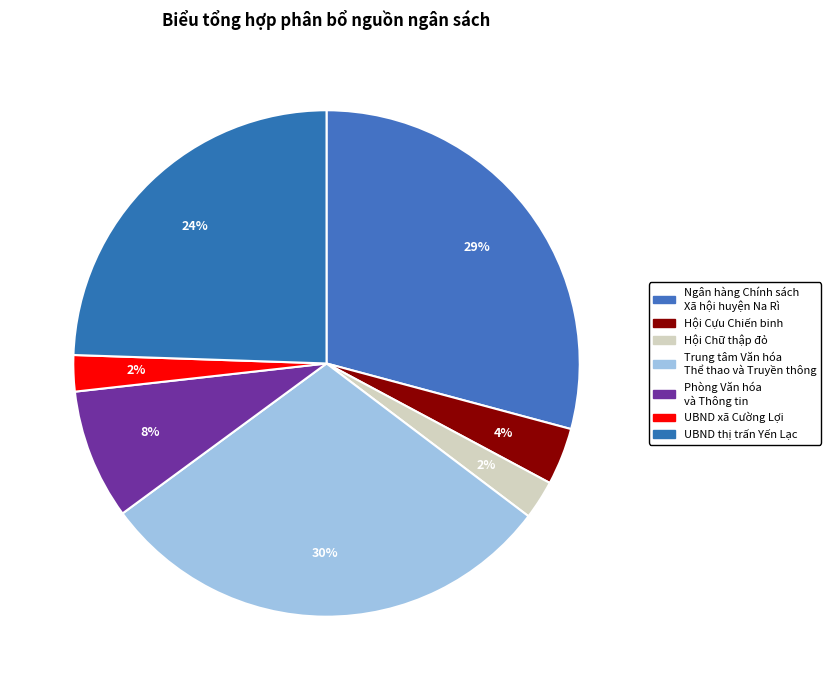

Is the sum of Hội Cựu Chiến binh and Phòng Văn hóa và Thông tin greater than half?

No